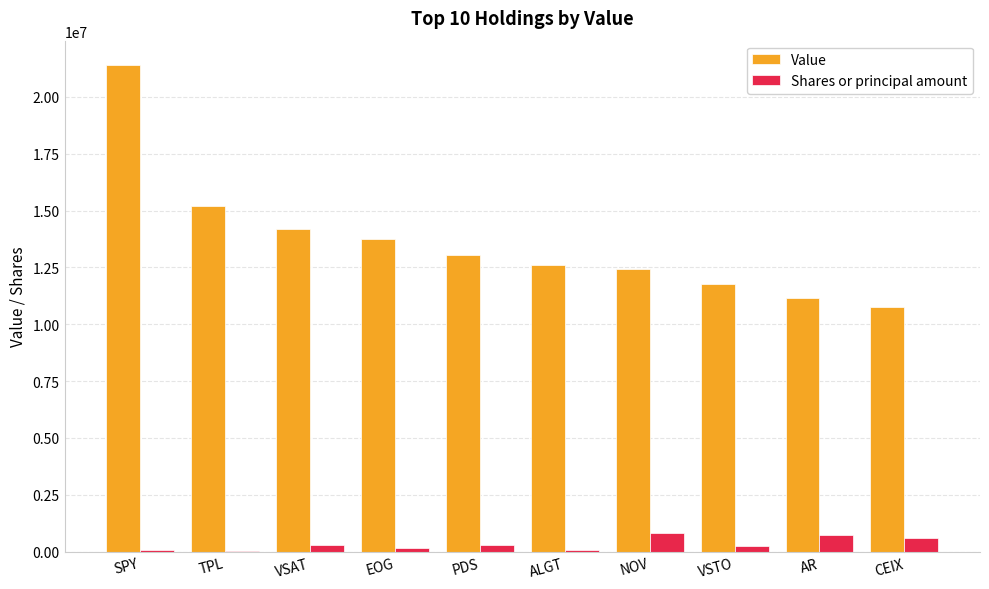

What is the sum of all Shares or principal amount values?

3277000